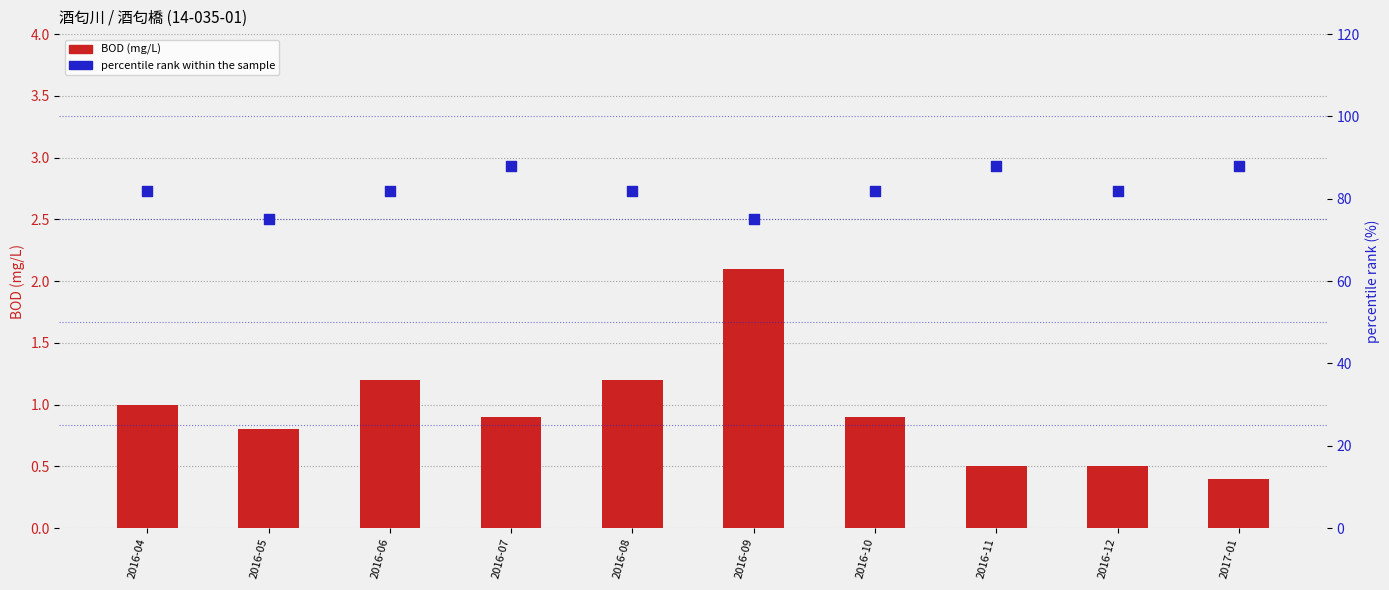

Which series contains the highest Y value?

percentile rank (%)